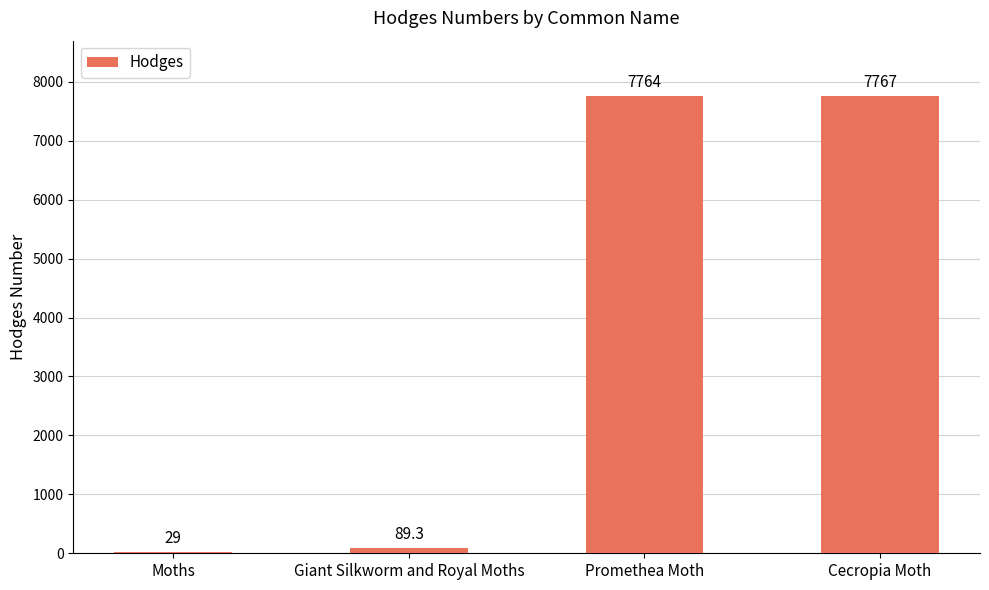

What value does the data have at Moths?

29.0